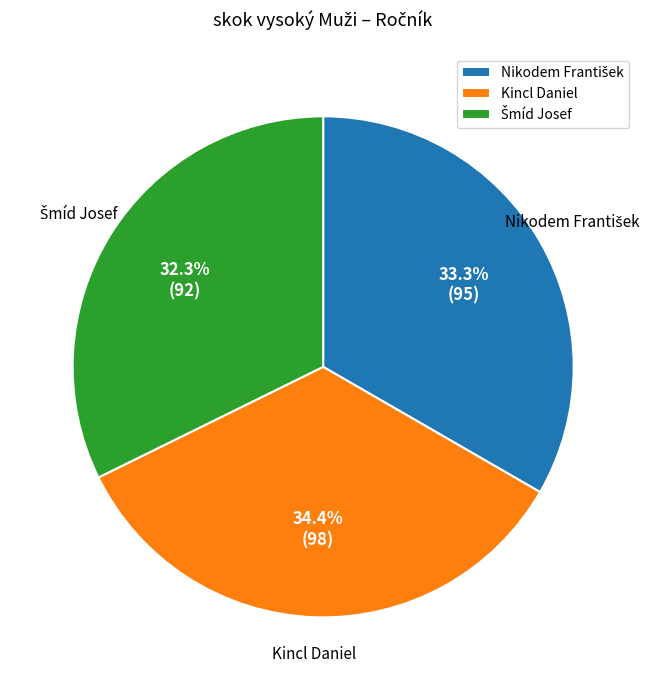

Does Kincl Daniel account for over 50% of the chart?

No